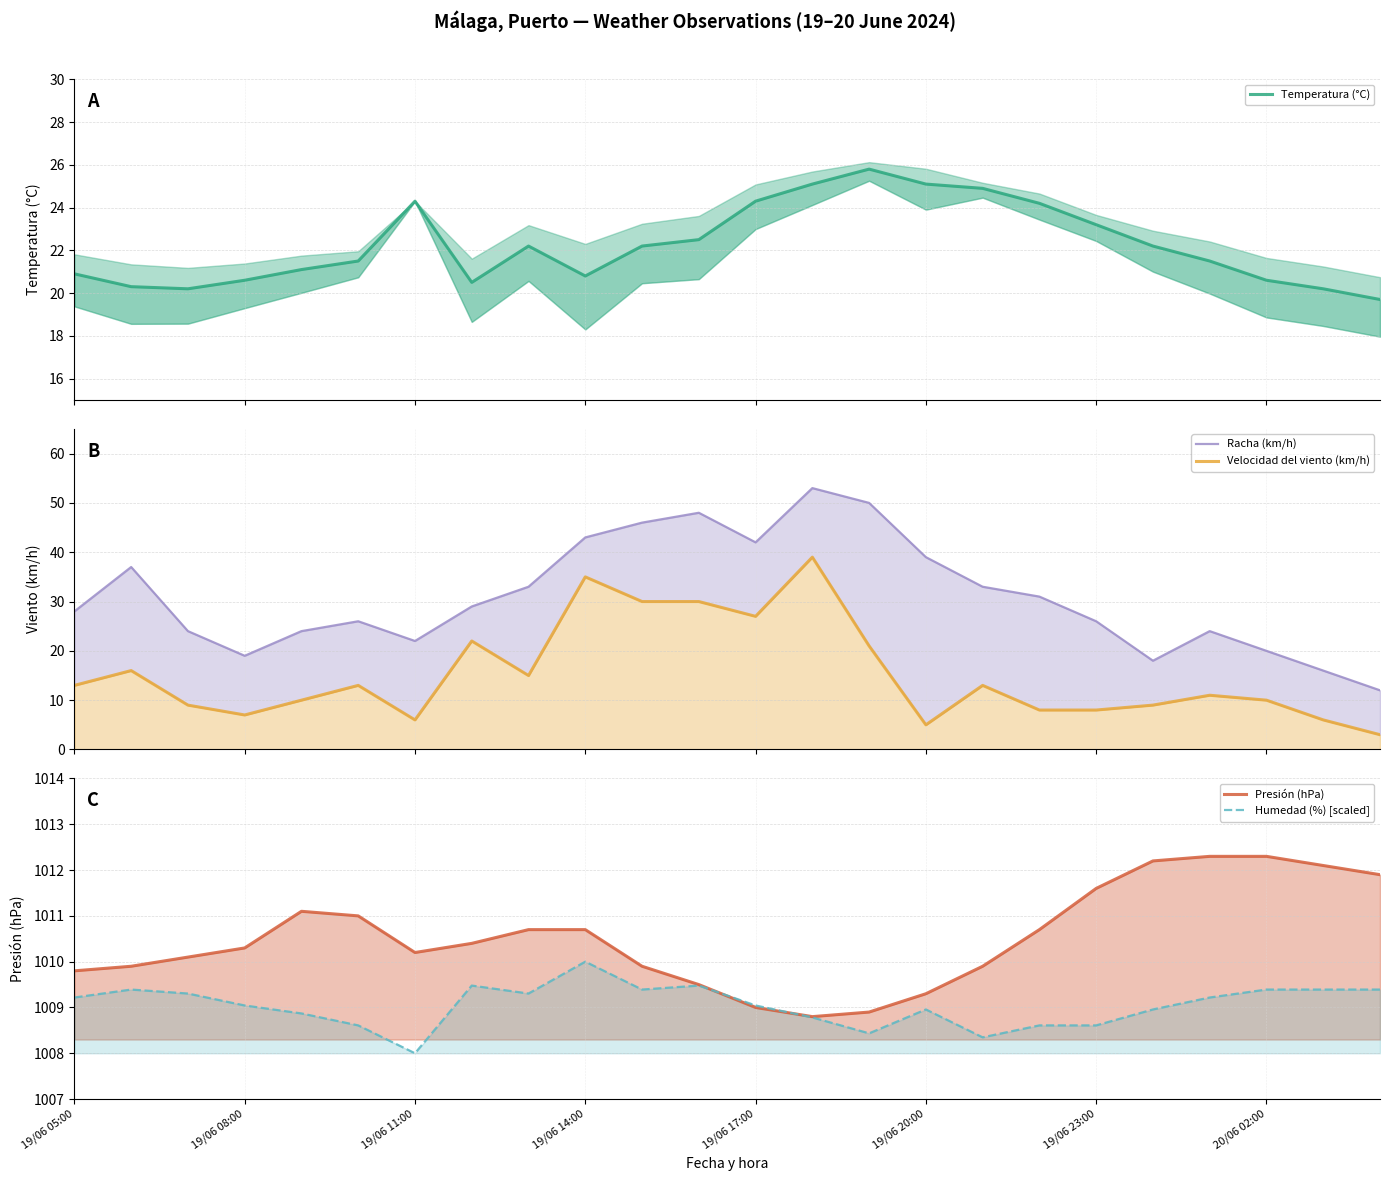

Between 18 and 13, which is larger?

13